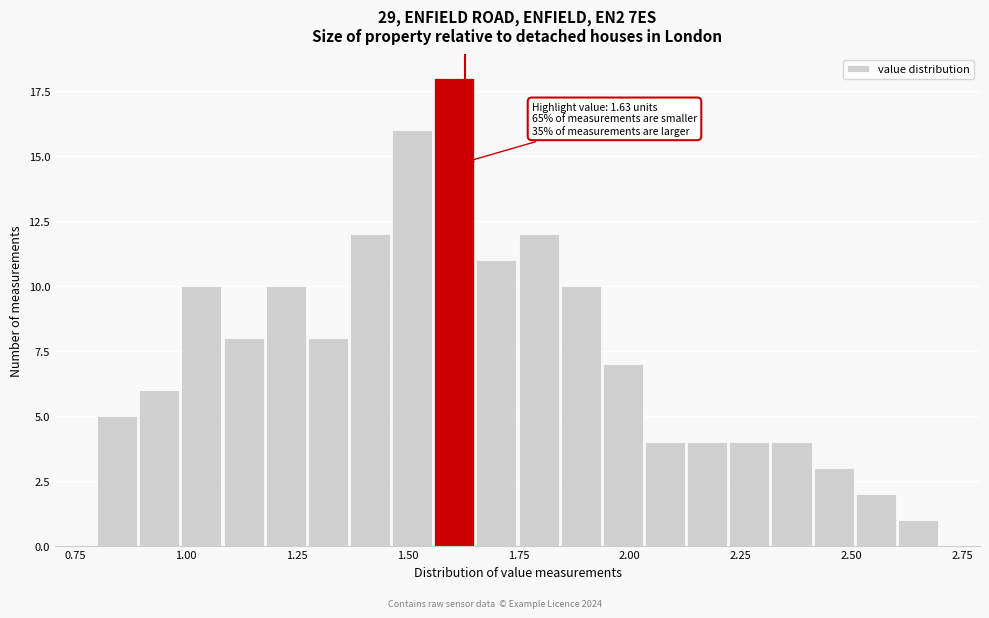

Read against the x-axis, roughly where is the centre of the tallest bar?

1.60